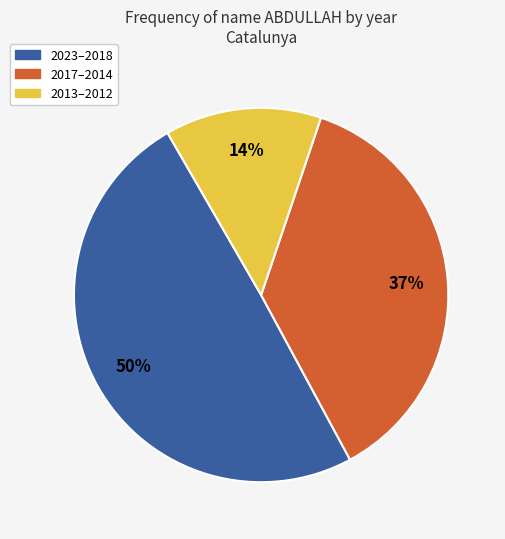

To the nearest percent, what is the difference between the largest and smallest slice percentages?

36%